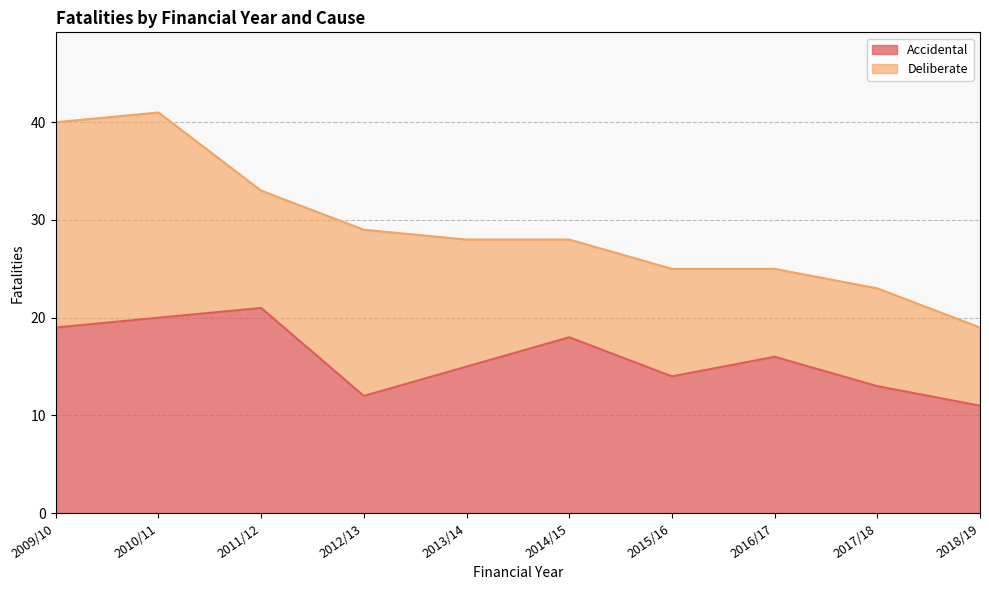

Which series ends up on top after the final intersection of Accidental and Deliberate?

Accidental